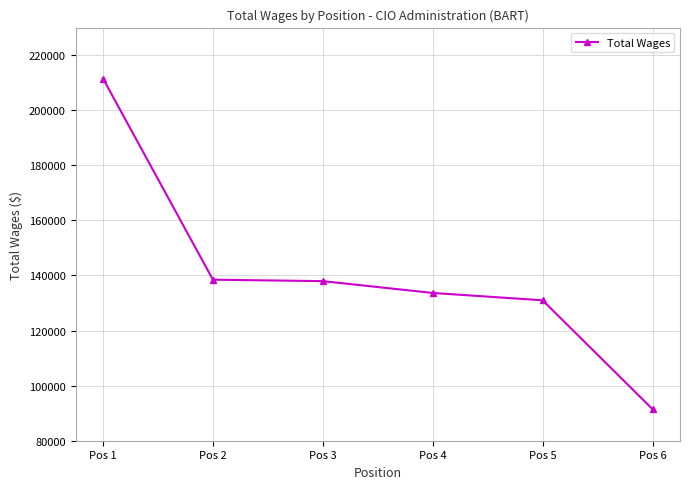

How many series are shown in this chart?

1